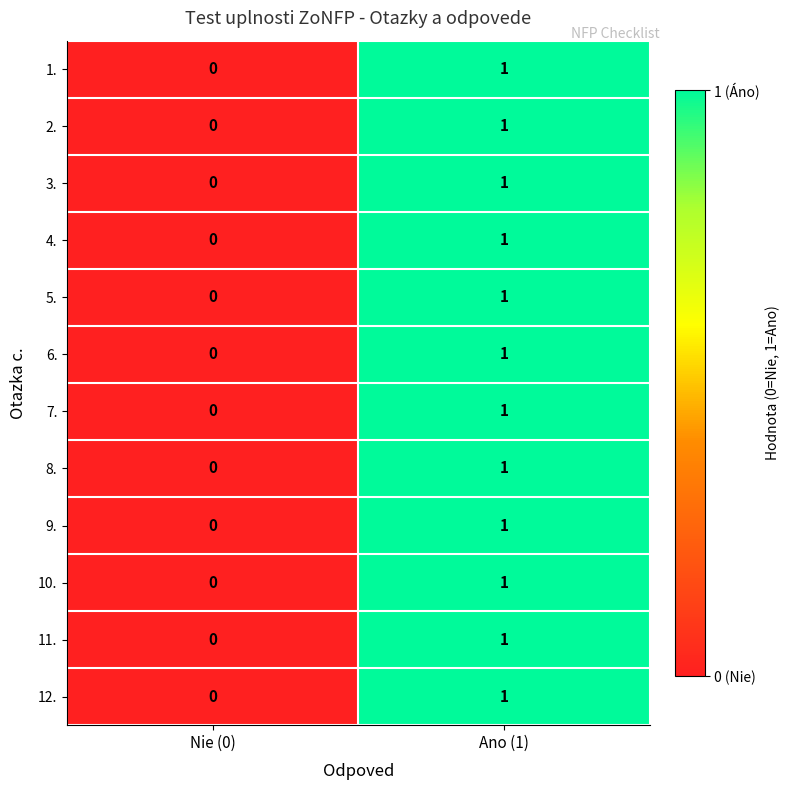

What is the total value across all series at Ano (1)?

12